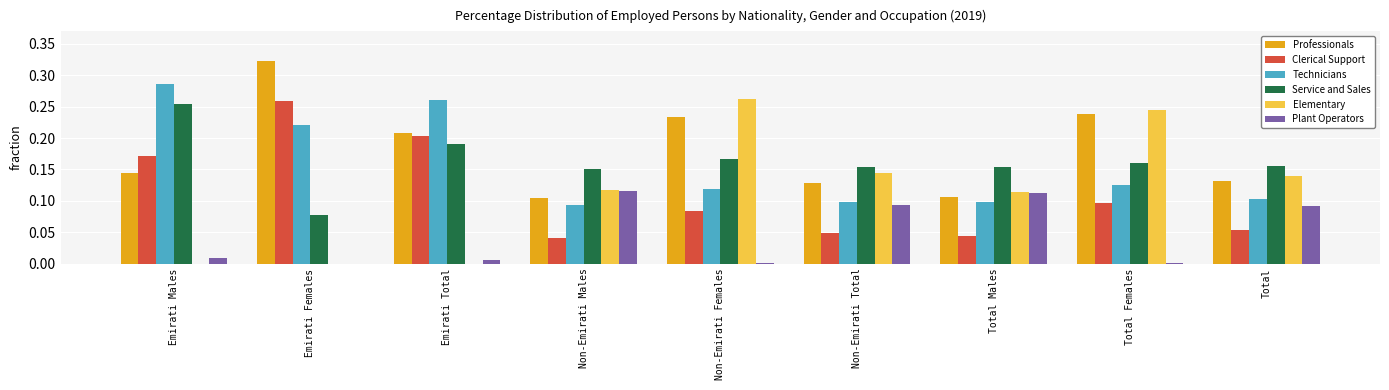

What is the sum of all Service and Sales values?

1.5